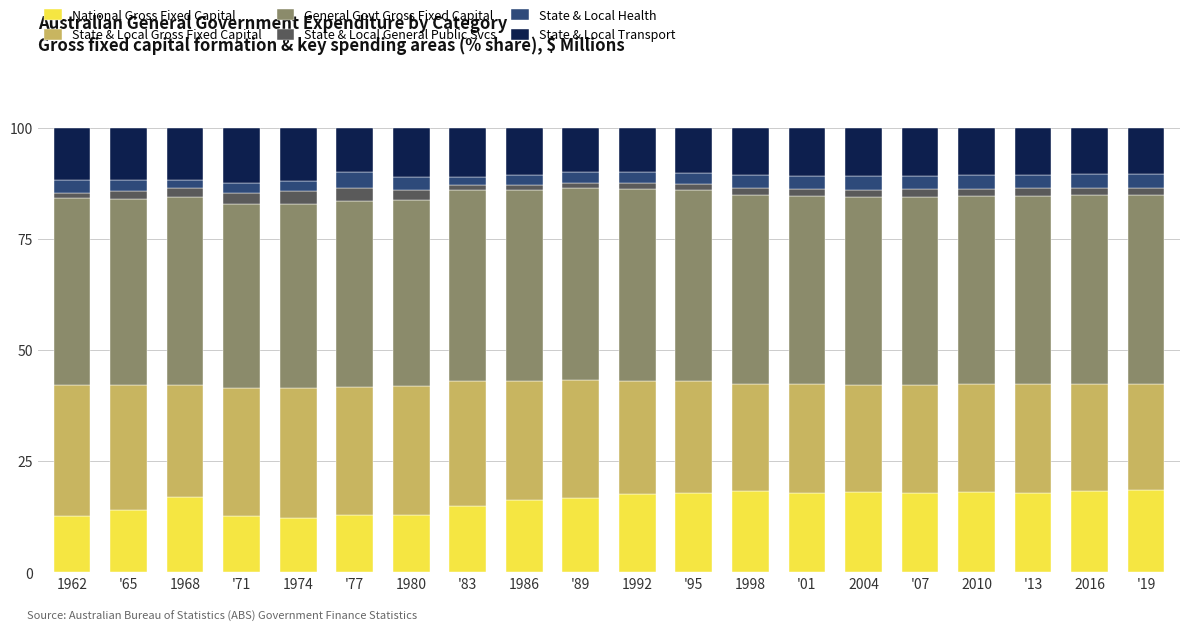

What are all the series names shown in the legend?

National Gross Fixed Capital, State & Local Gross Fixed Capital, General Govt Gross Fixed Capital, State & Local General Public Svcs, State & Local Health, State & Local Transport